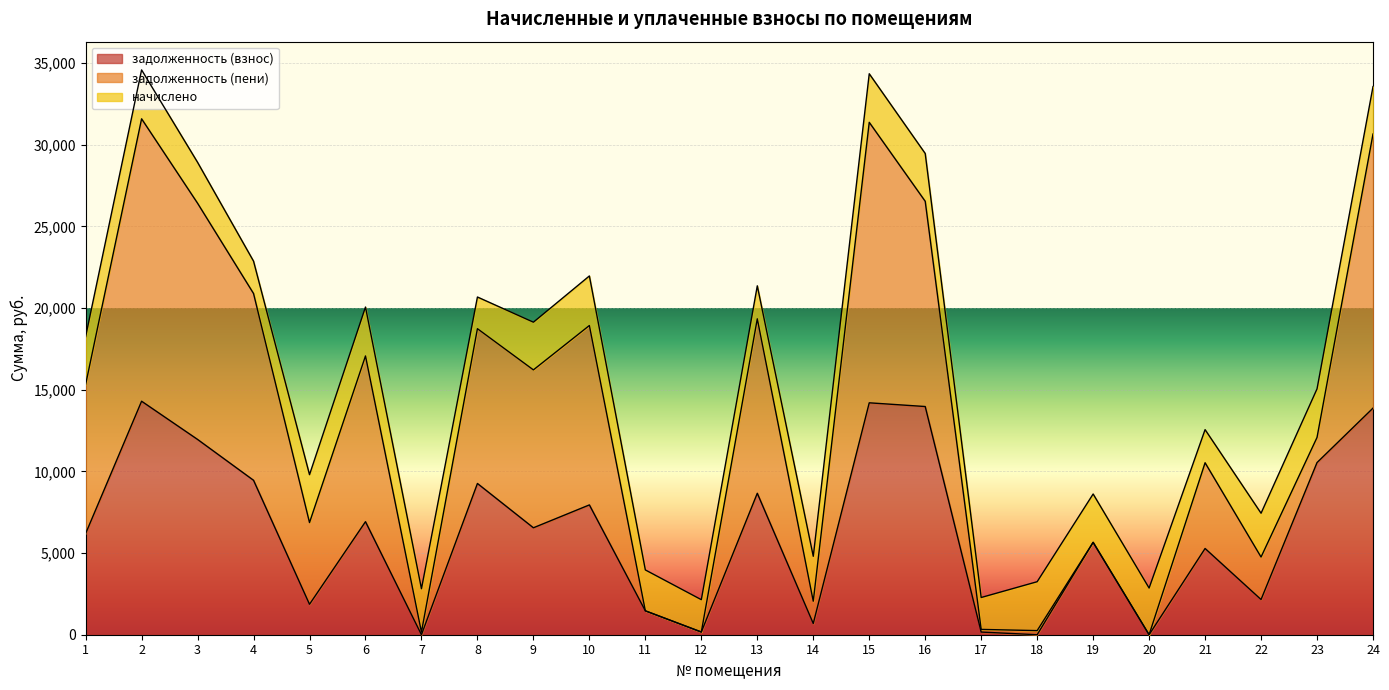

What is the total value across all series at 16?

29456.7